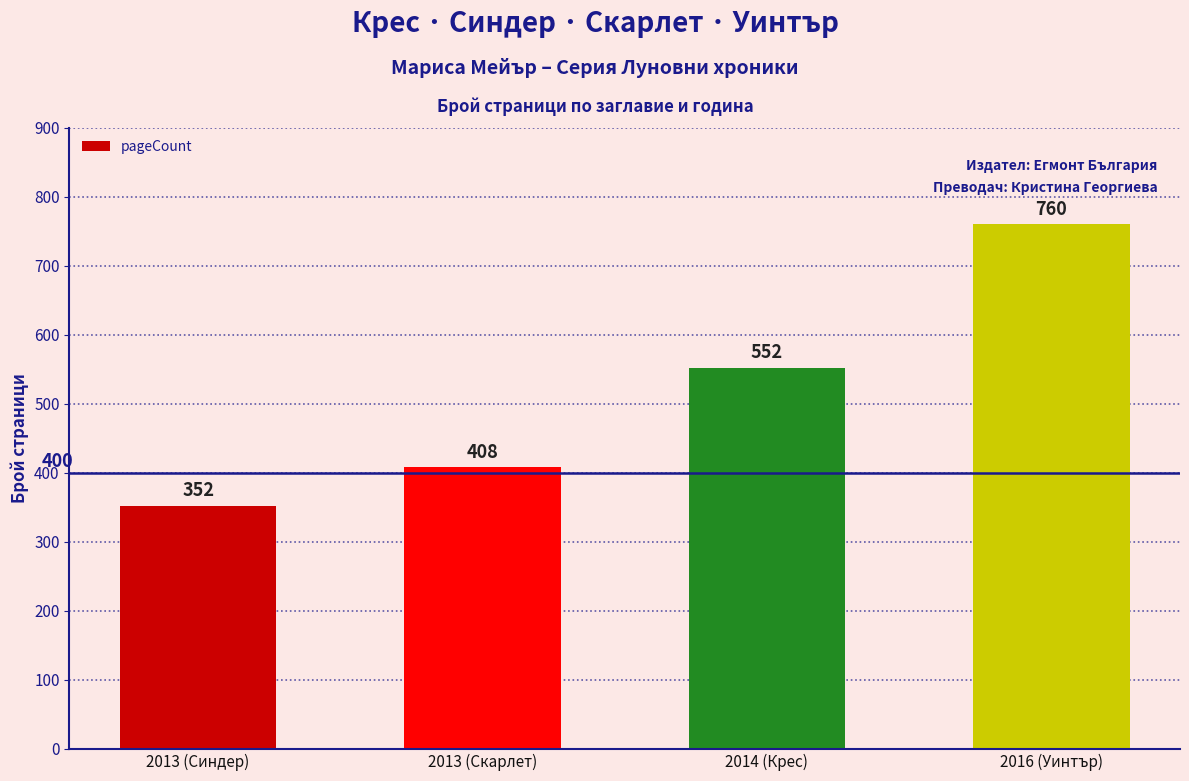

What position from the left is 2016 (Уинтър)?

4